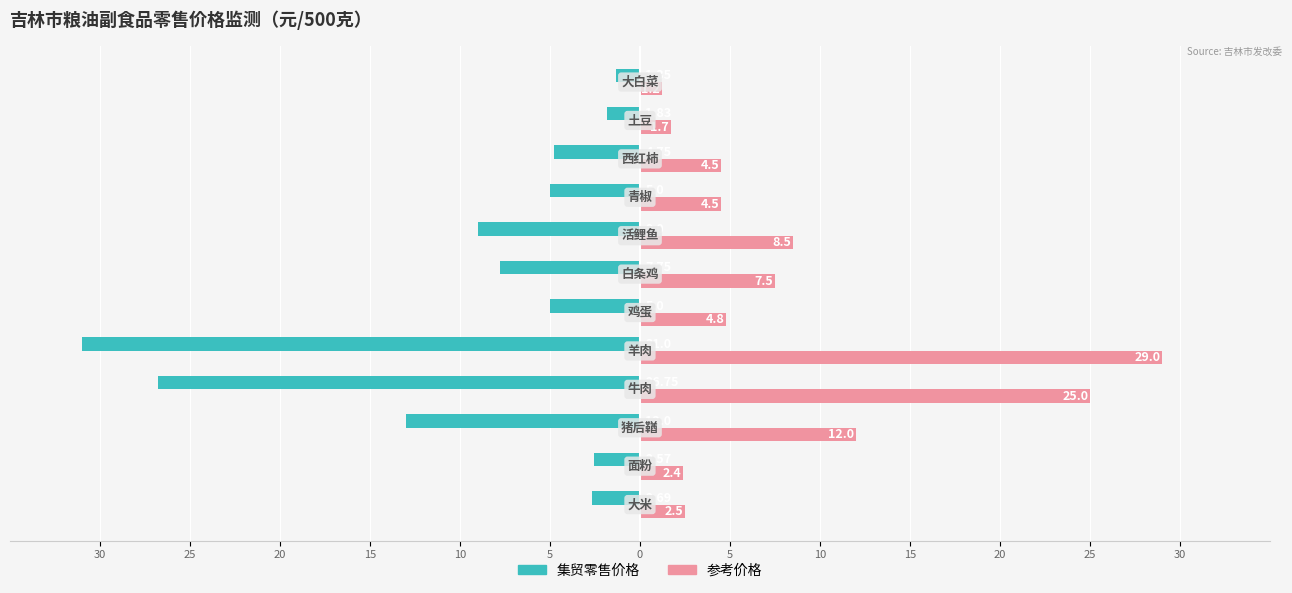

What is the sum of all 集贸零售价格 values?

-110.7